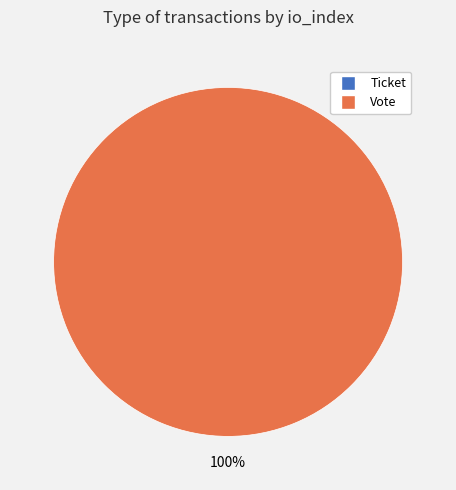

Is there any slice that represents more than half of the pie?

Yes